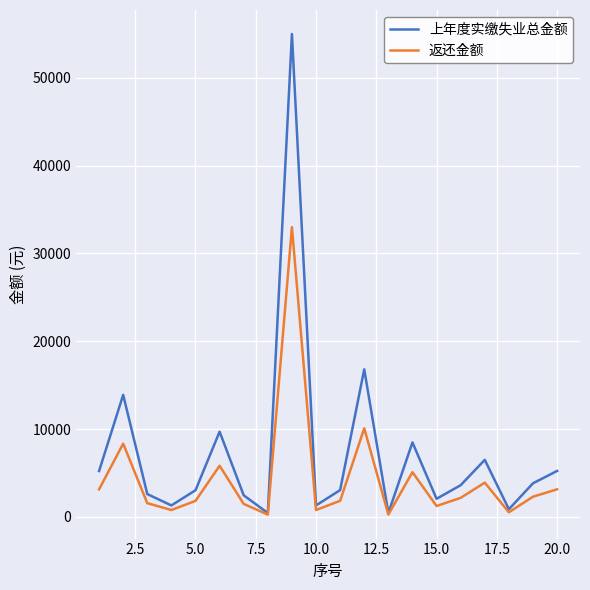

List the series in order of their peak value, highest first.

上年度实缴失业总金额, 返还金额